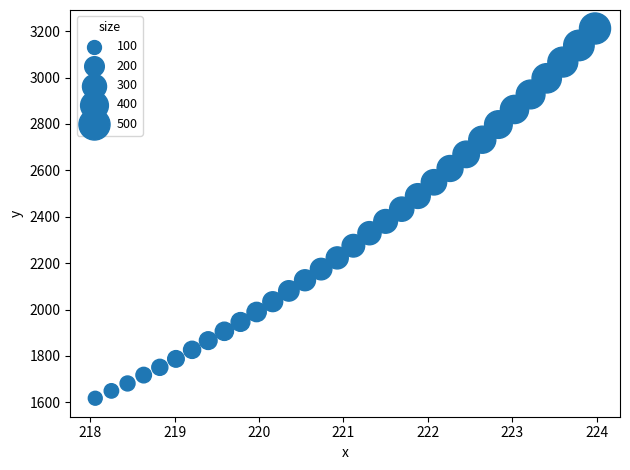

What is the range of Y values (max minus min)?

1593.5